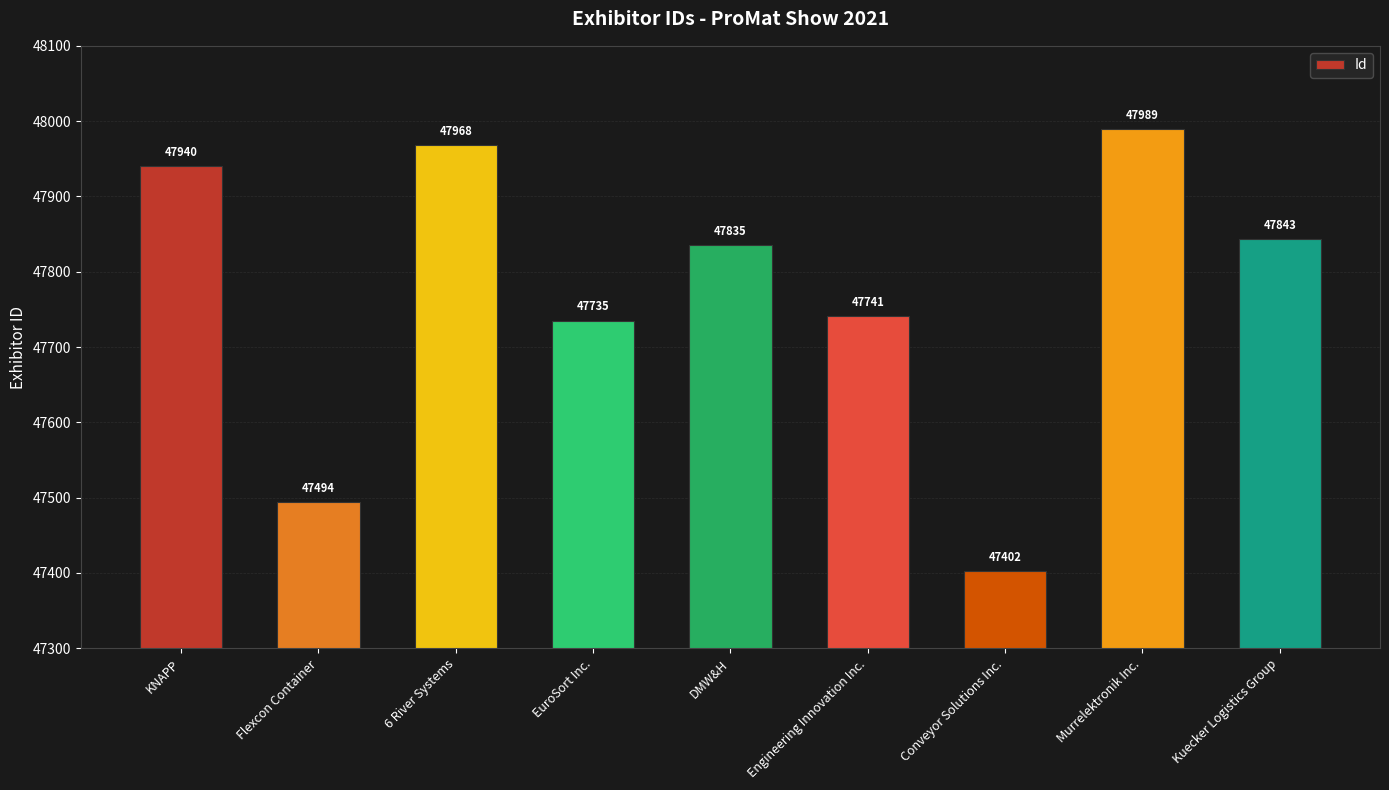

At which label does the data first exceed 47835?

KNAPP